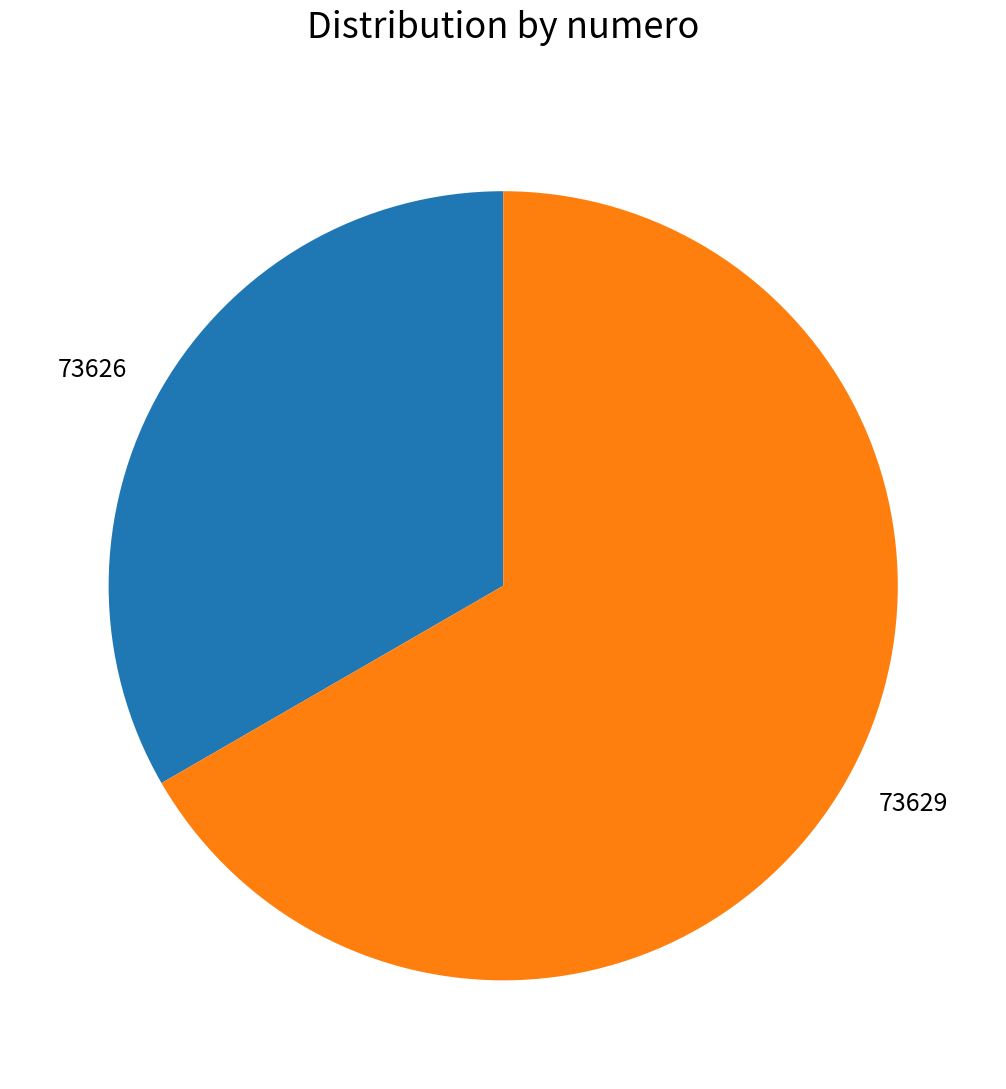

The 73629 slice represents 61% of the pie. True or false?

False